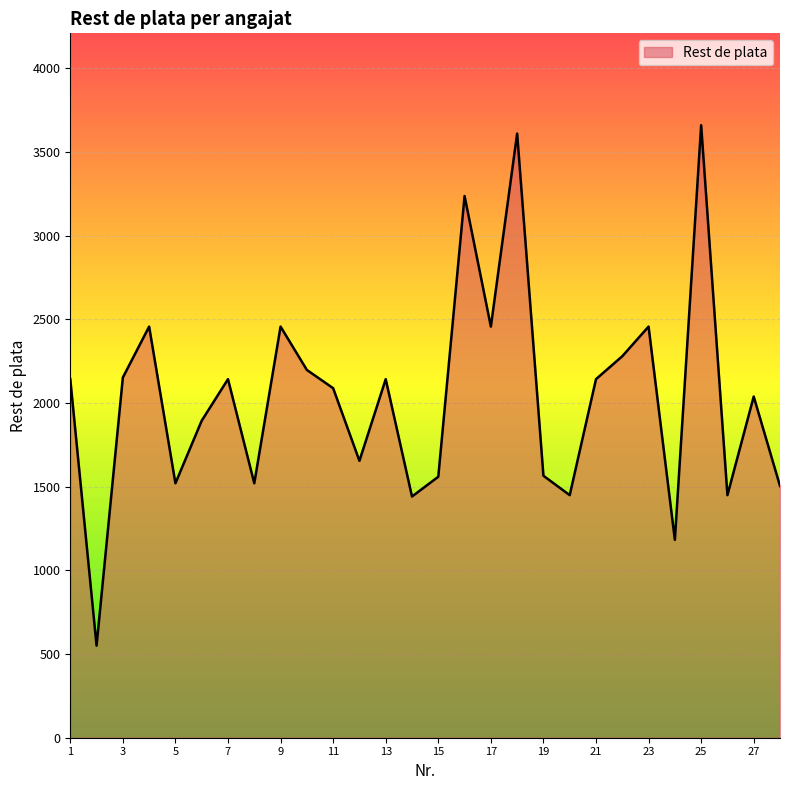

What is the maximum value shown in the chart?

3659